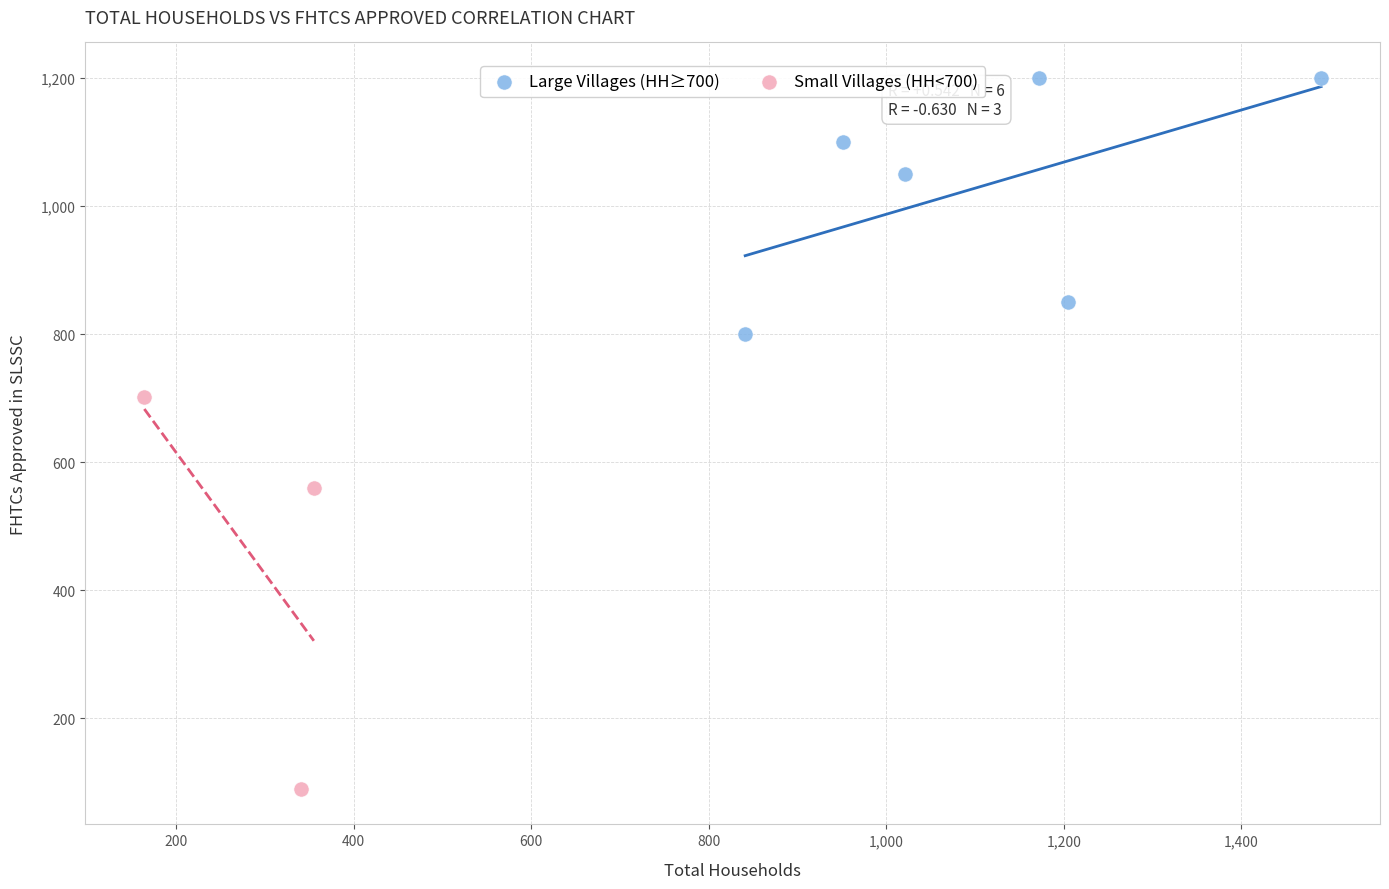

Which series contains the lowest Y value?

Small Villages (HH<700)